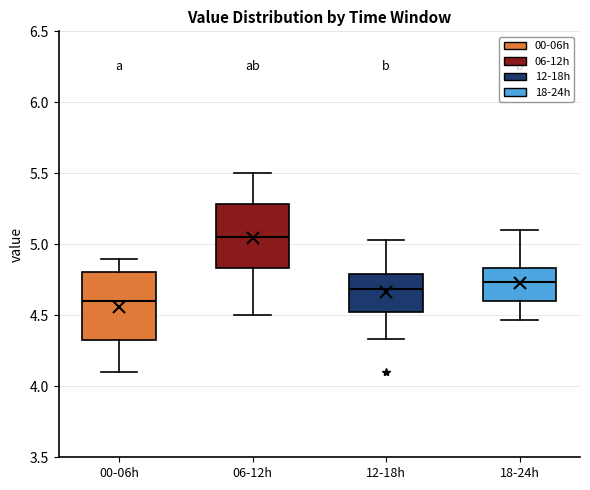

Which box's median line is the lowest?

00-06h